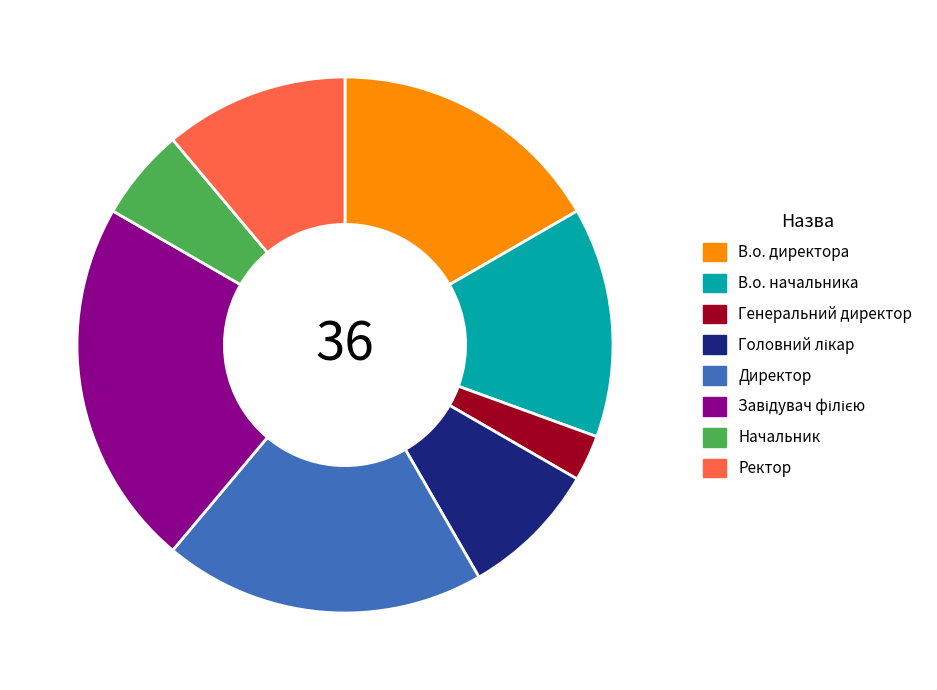

Is the sum of Ректор and В.о. начальника greater than half?

No